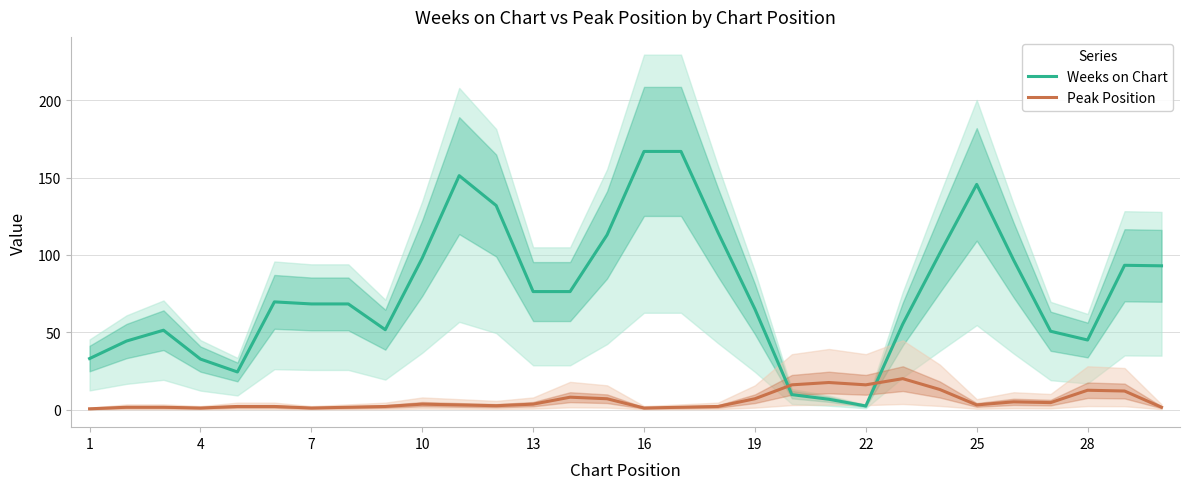

How many intersections are there between Peak Position and Weeks on Chart?

2